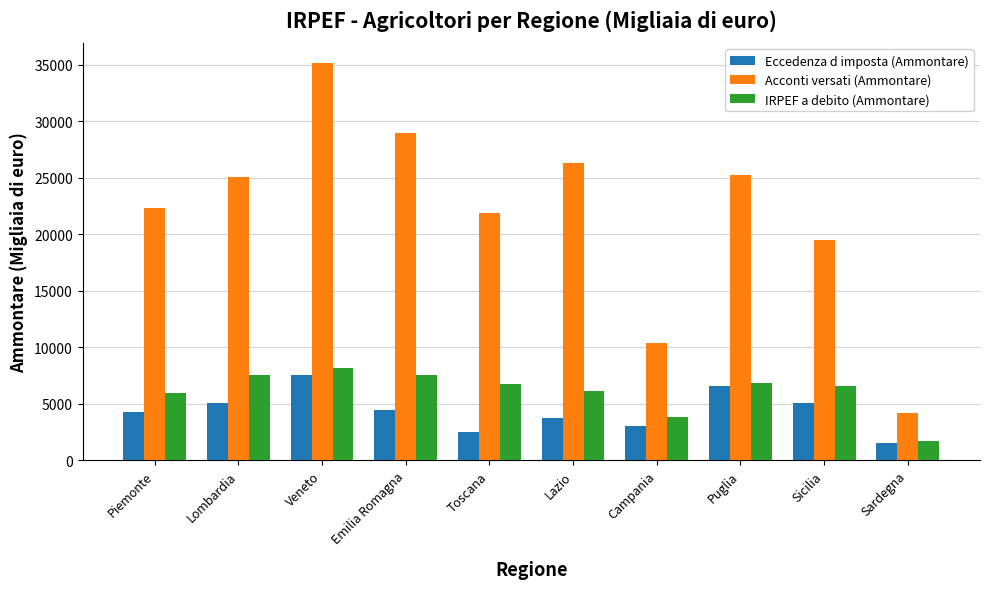

At Veneto, list the series in order from largest to smallest.

Acconti versati (Ammontare), IRPEF a debito (Ammontare), Eccedenza d imposta (Ammontare)